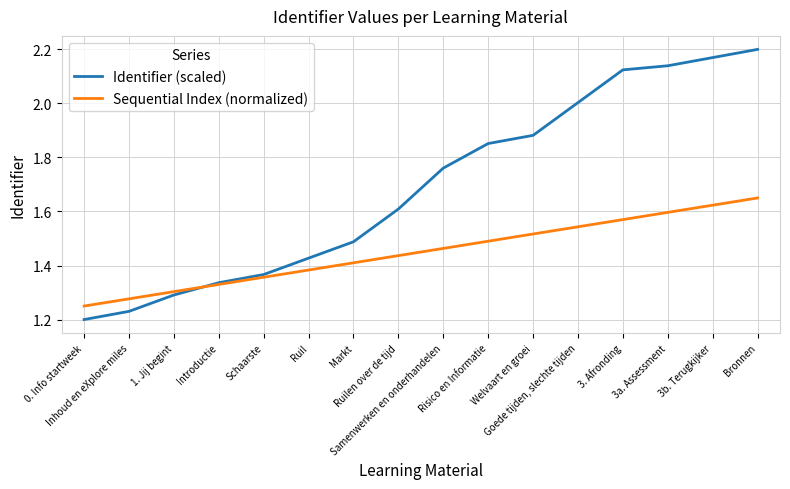

Which category has the highest value across all series?

Bronnen